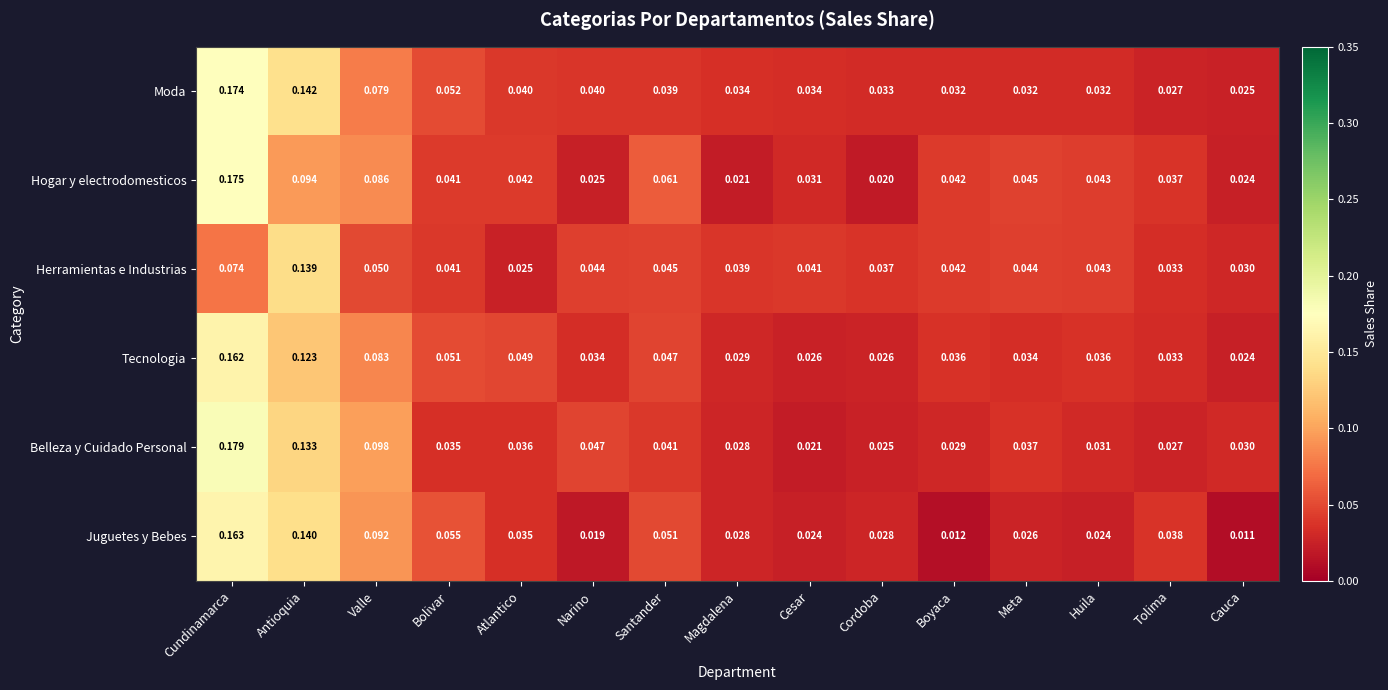

Which category has the highest value across all series?

Cundinamarca